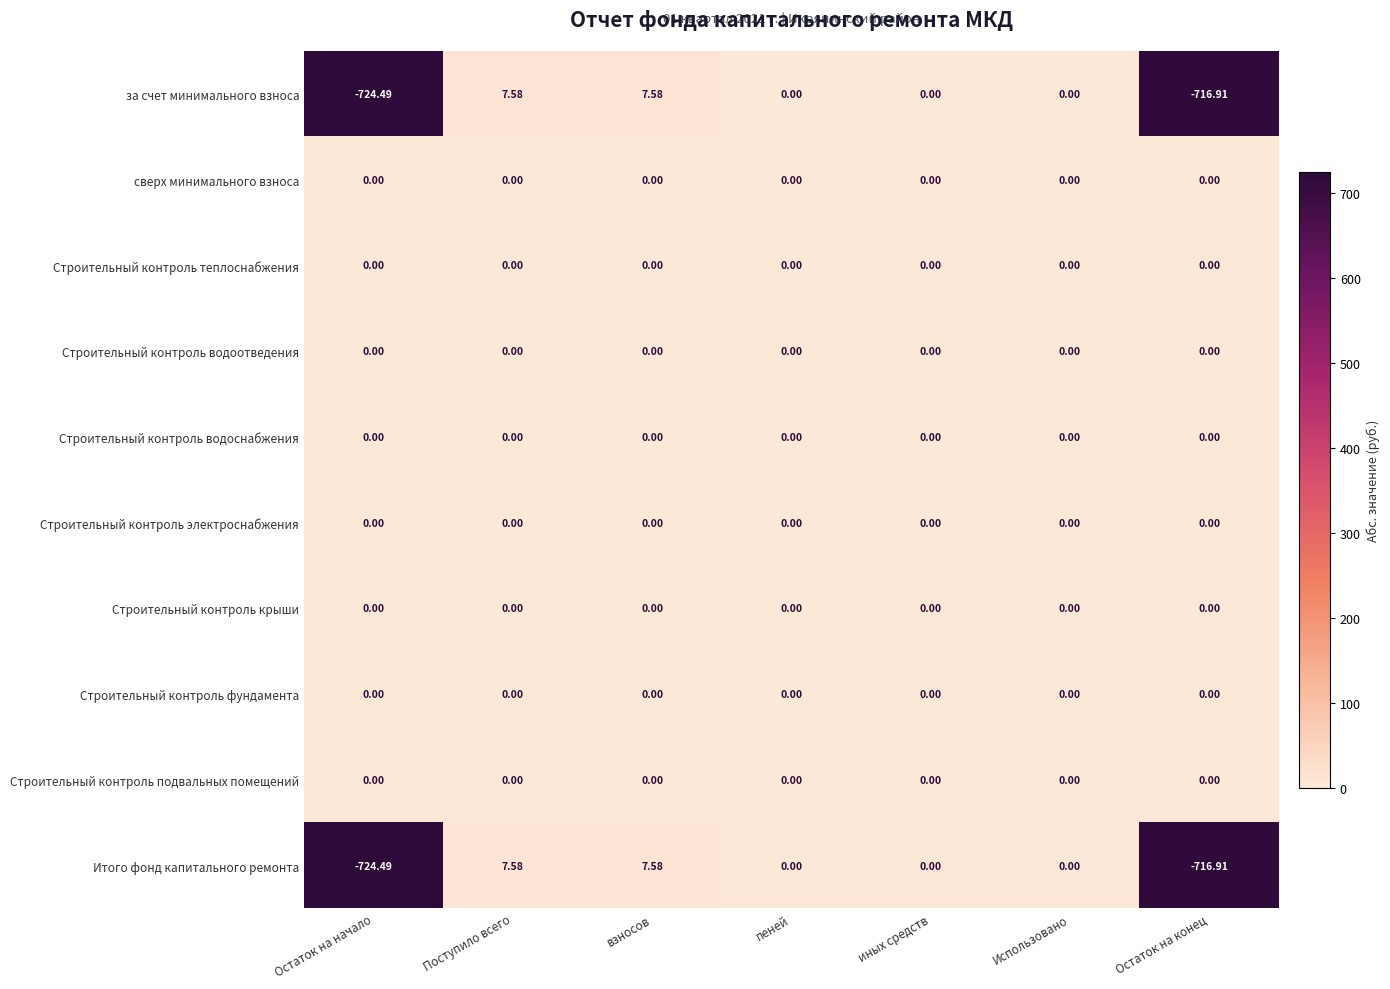

Is the value of Строительный контроль водоотведения at Остаток на начало greater than the value of Итого фонд капитального ремонта at Поступило всего?

No